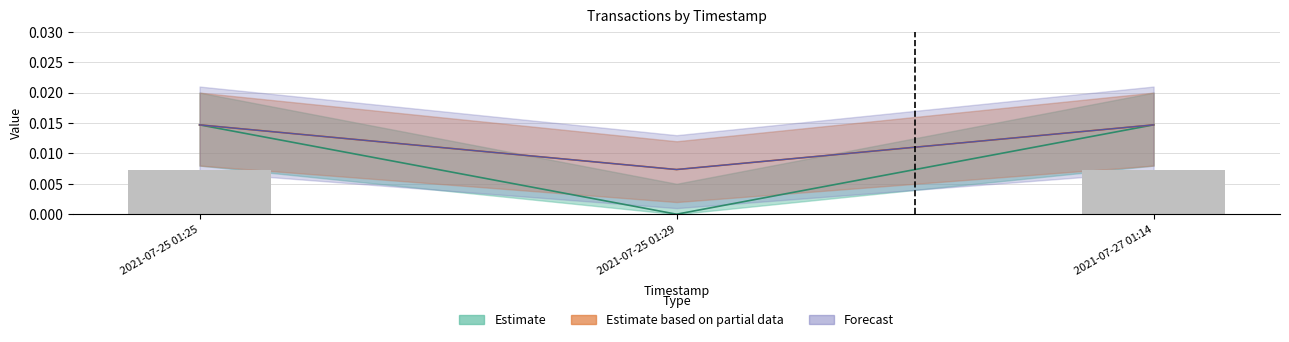

What position from the right is 2021-07-25 01:29?

2